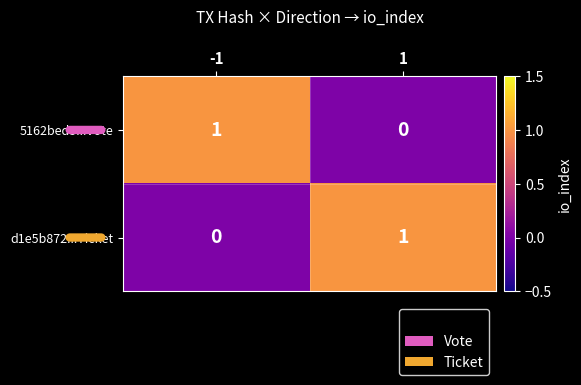

Reading left to right, extract all data points from this chart.

5162bed5...Vote: -1=1	1=0
d1e5b872...Ticket: -1=0	1=1